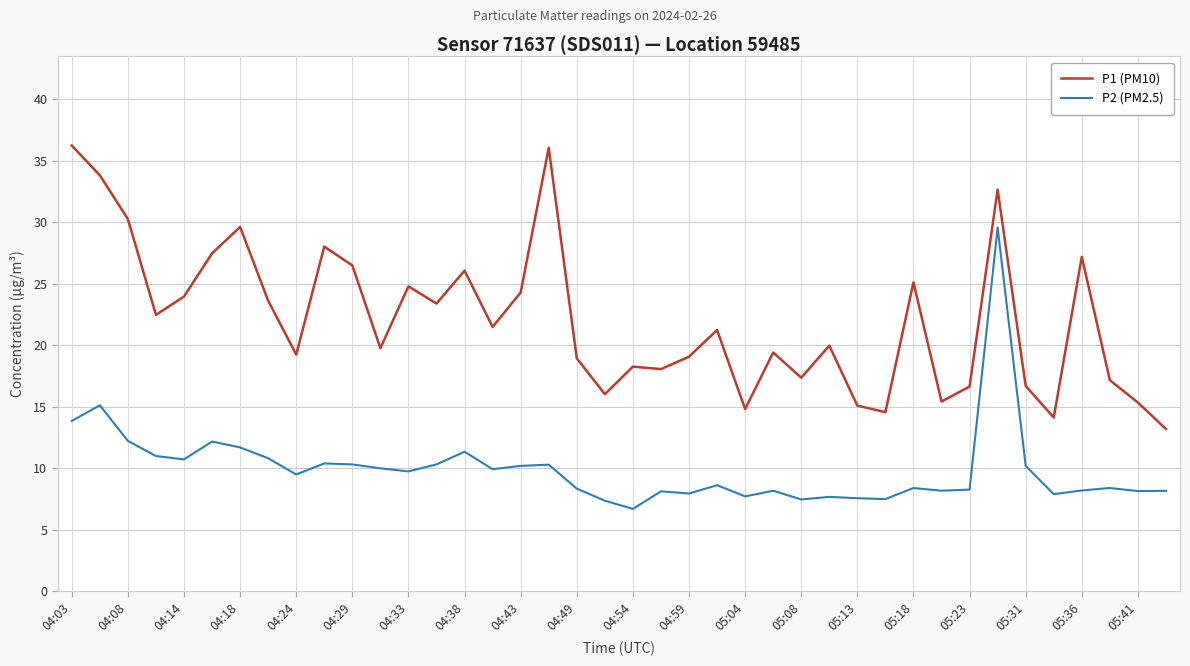

True or false: P1 (PM10) and P2 (PM2.5) cross at least once.

False